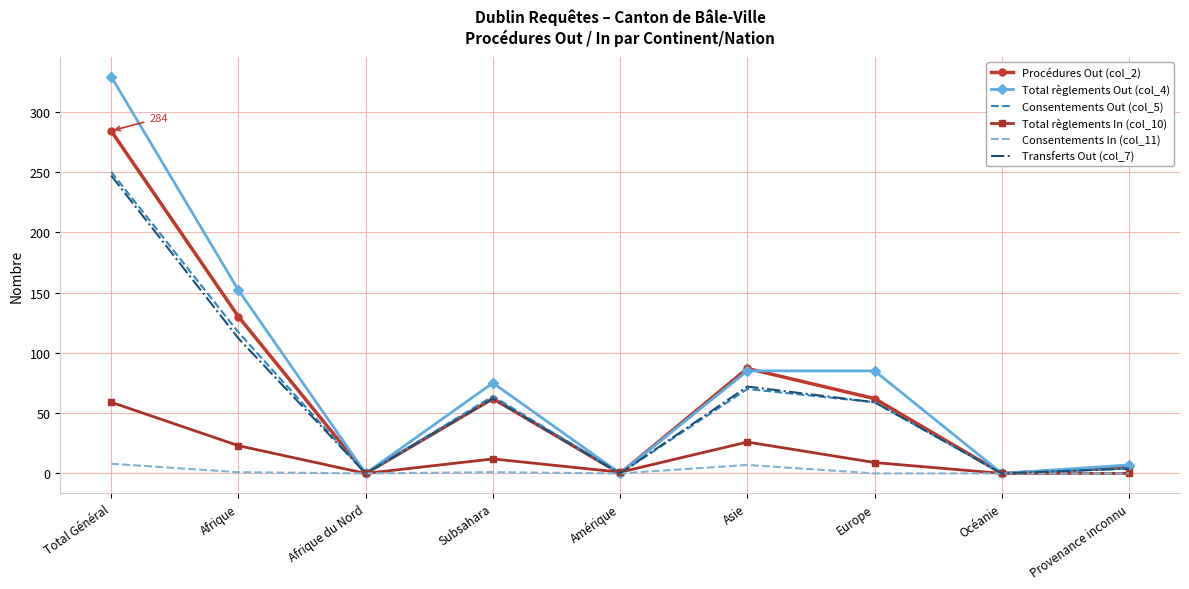

True or false: Total règlements In (col_10) has a value of 10 at Asie.

False